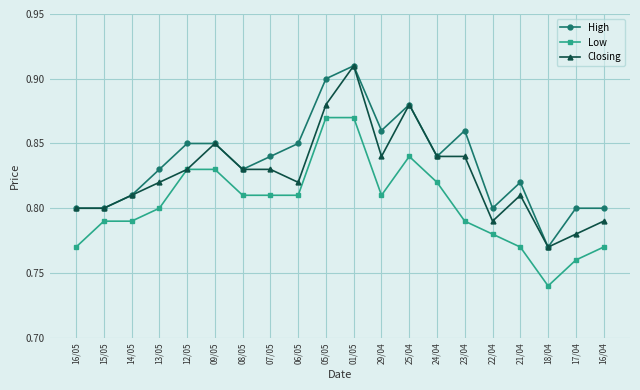

Count the High values in the range 0 to 1.

20